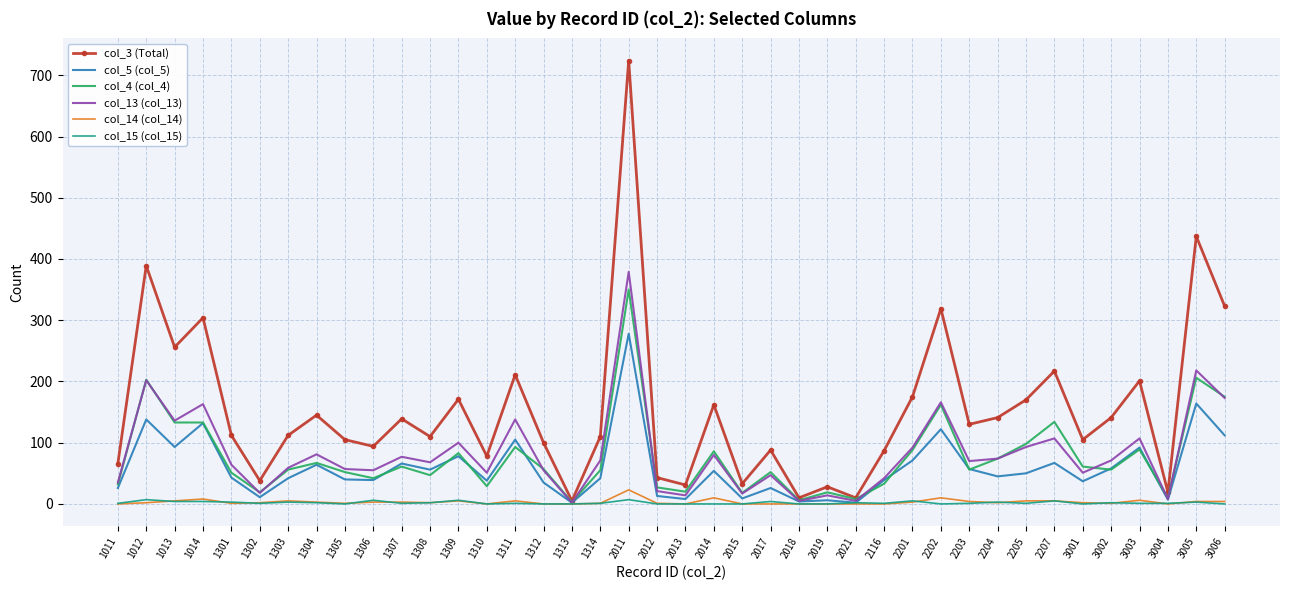

Which series has the largest total across all categories?

col_3 (Total)